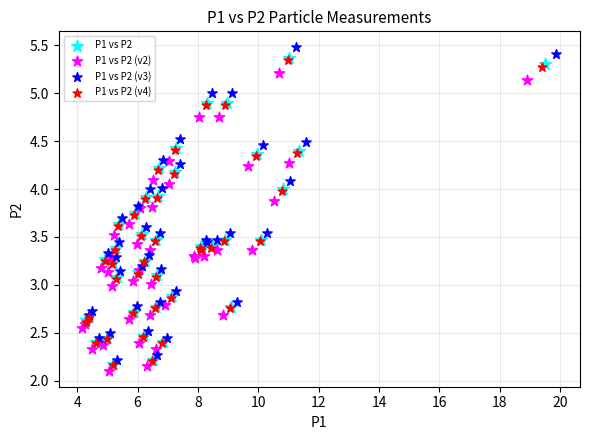

Which series has the largest Y range (max minus min)?

P1 vs P2 (v3)